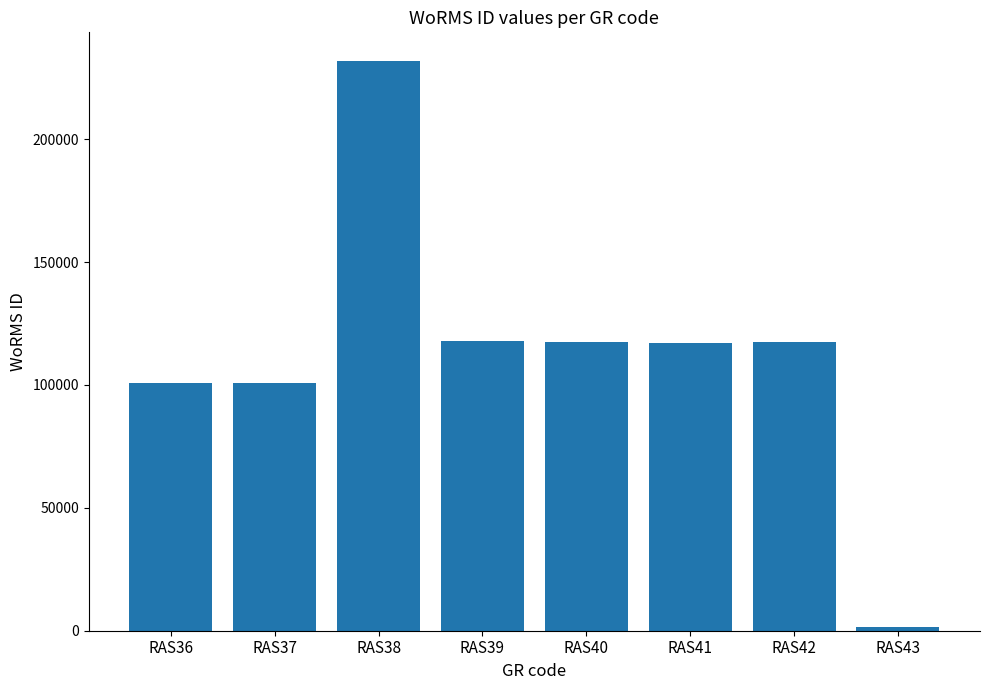

How many values are below 117388?

4